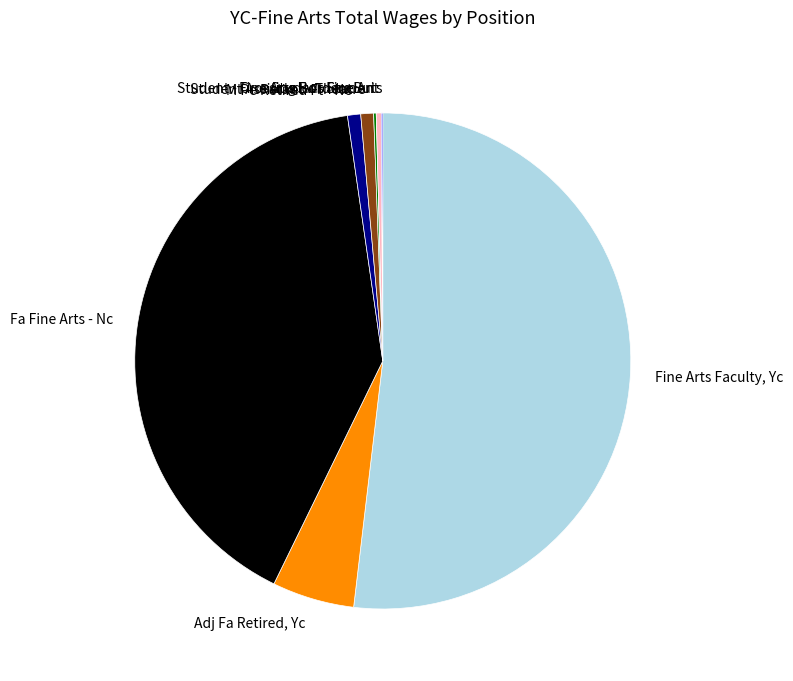

What is the majority slice?

Fine Arts Faculty, Yc